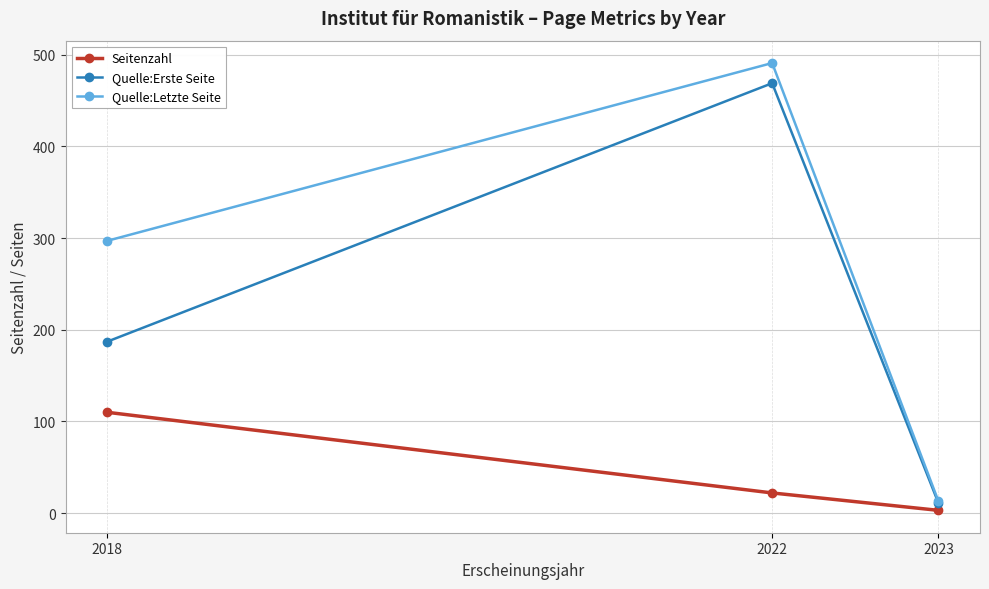

Is this an area chart (filled region under the line)?

No